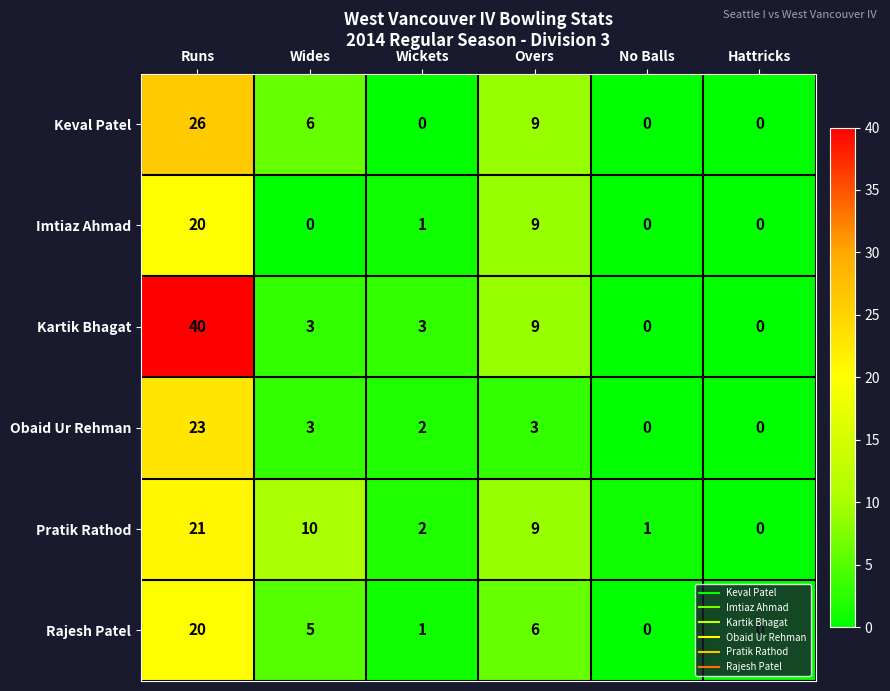

Which series has the largest total across all categories?

Kartik Bhagat